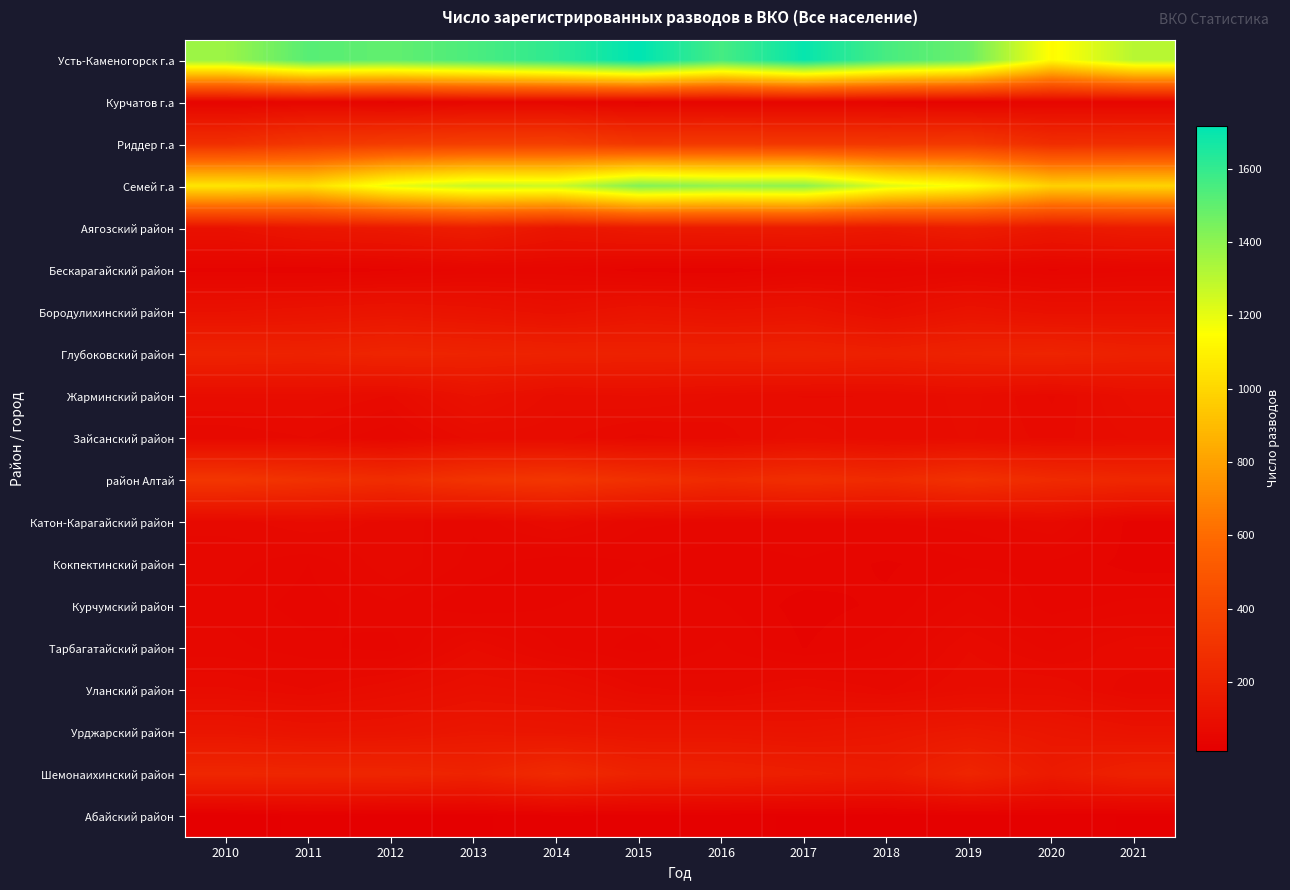

Reading right to left, extract all data points from this chart.

Усть-Каменогорск г.а: 2021=1310	2020=1134	2019=1476	2018=1556	2017=1701	2016=1560	2015=1718	2014=1614	2013=1548	2012=1498	2011=1521	2010=1371
Курчатов г.а: 2021=46	2020=47	2019=36	2018=40	2017=46	2016=45	2015=39	2014=52	2013=53	2012=39	2011=51	2010=41
Риддер г.а: 2021=273	2020=264	2019=333	2018=320	2017=323	2016=331	2015=325	2014=367	2013=362	2012=349	2011=322	2010=274
Семей г.а: 2021=990	2020=978	2019=1144	2018=1223	2017=1402	2016=1389	2015=1426	2014=1262	2013=1272	2012=1196	2011=1029	2010=1057
Аягозский район: 2021=167	2020=147	2019=178	2018=151	2017=164	2016=161	2015=157	2014=135	2013=179	2012=153	2011=142	2010=111
Бескарагайский район: 2021=49	2020=43	2019=54	2018=49	2017=48	2016=38	2015=40	2014=52	2013=52	2012=42	2011=38	2010=41
Бородулихинский район: 2021=106	2020=105	2019=121	2018=93	2017=121	2016=114	2015=124	2014=105	2013=119	2012=129	2011=120	2010=111
Глубоковский район: 2021=197	2020=216	2019=208	2018=192	2017=204	2016=197	2015=199	2014=204	2013=211	2012=220	2011=204	2010=210
Жарминский район: 2021=95	2020=70	2019=87	2018=78	2017=77	2016=84	2015=91	2014=87	2013=112	2012=77	2011=86	2010=85
Зайсанский район: 2021=85	2020=75	2019=85	2018=79	2017=90	2016=74	2015=69	2014=80	2013=81	2012=58	2011=71	2010=65
район Алтай: 2021=233	2020=251	2019=288	2018=251	2017=272	2016=250	2015=282	2014=317	2013=303	2012=264	2011=289	2010=318
Катон-Карагайский район: 2021=40	2020=71	2019=60	2018=58	2017=58	2016=57	2015=59	2014=78	2013=59	2012=68	2011=78	2010=66
Кокпектинский район: 2021=42	2020=49	2019=50	2018=43	2017=50	2016=45	2015=51	2014=45	2013=55	2012=70	2011=51	2010=61
Курчумский район: 2021=53	2020=48	2019=62	2018=46	2017=41	2016=52	2015=56	2014=51	2013=45	2012=56	2011=48	2010=55
Тарбагатайский район: 2021=78	2020=62	2019=77	2018=54	2017=44	2016=59	2015=48	2014=58	2013=77	2012=48	2011=53	2010=60
Уланский район: 2021=66	2020=85	2019=85	2018=70	2017=81	2016=68	2015=73	2014=95	2013=101	2012=85	2011=71	2010=79
Урджарский район: 2021=118	2020=135	2019=150	2018=135	2017=122	2016=127	2015=126	2014=133	2013=139	2012=124	2011=121	2010=133
Шемонаихинский район: 2021=201	2020=162	2019=221	2018=167	2017=184	2016=199	2015=206	2014=250	2013=210	2012=224	2011=225	2010=229
Абайский район: 2021=17	2020=20	2019=22	2018=16	2017=17	2016=19	2015=22	2014=23	2013=16	2012=14	2011=21	2010=11